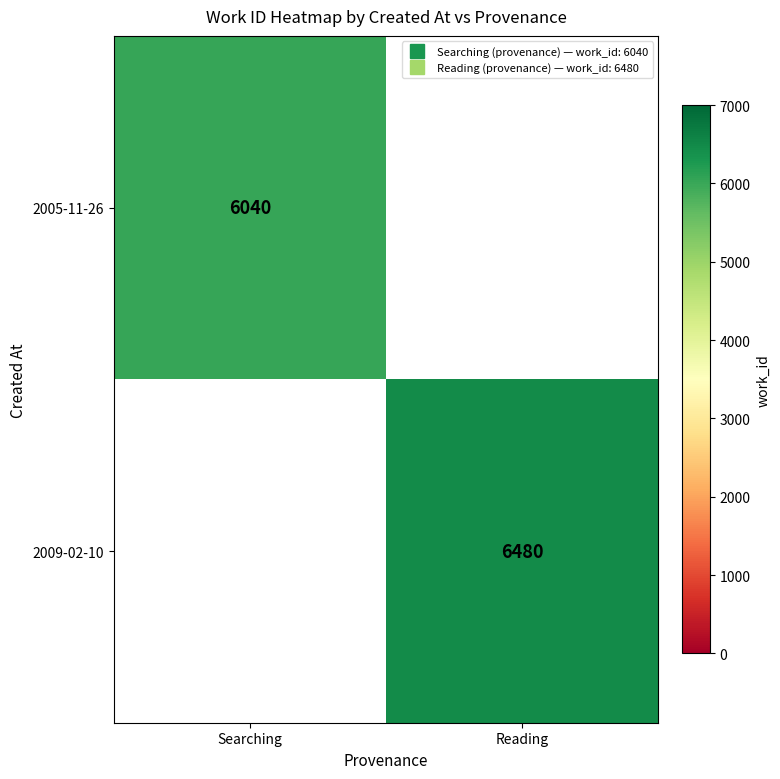

Is it true that 2009-02-10 equals 8497.0 at Reading?

False